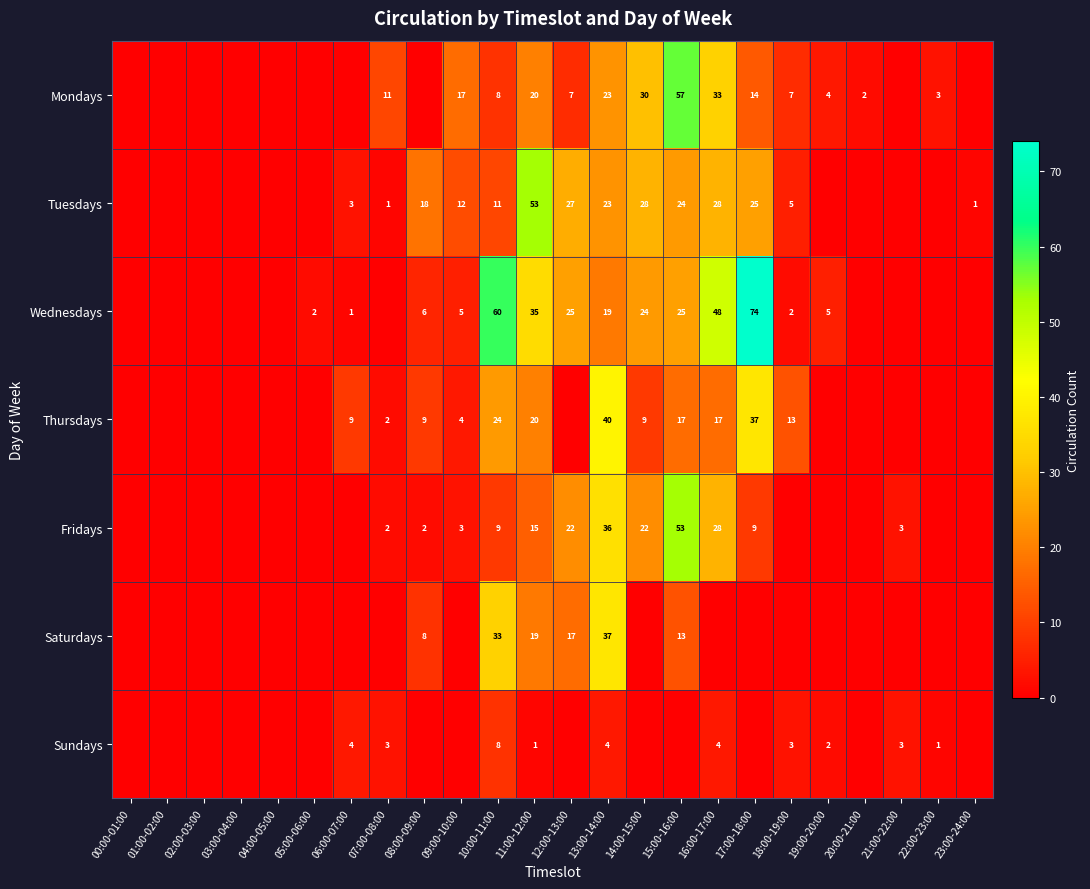

Is it true that Sundays equals 2 at 19:00-20:00?

True